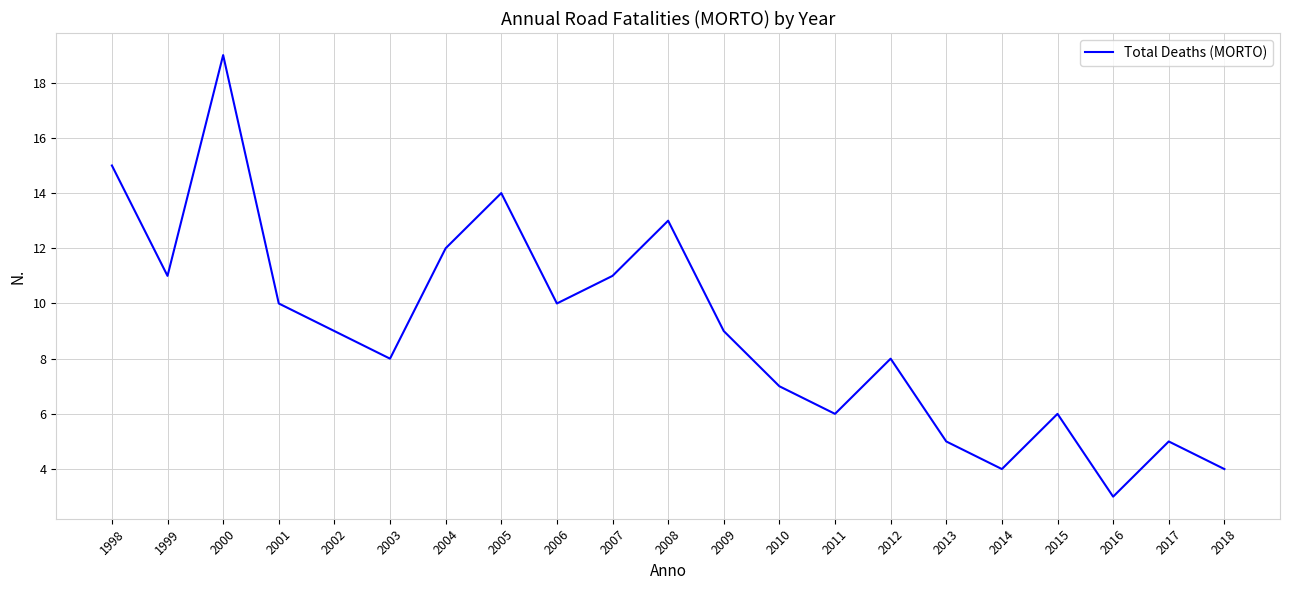

Where does the data first go above 9?

1998